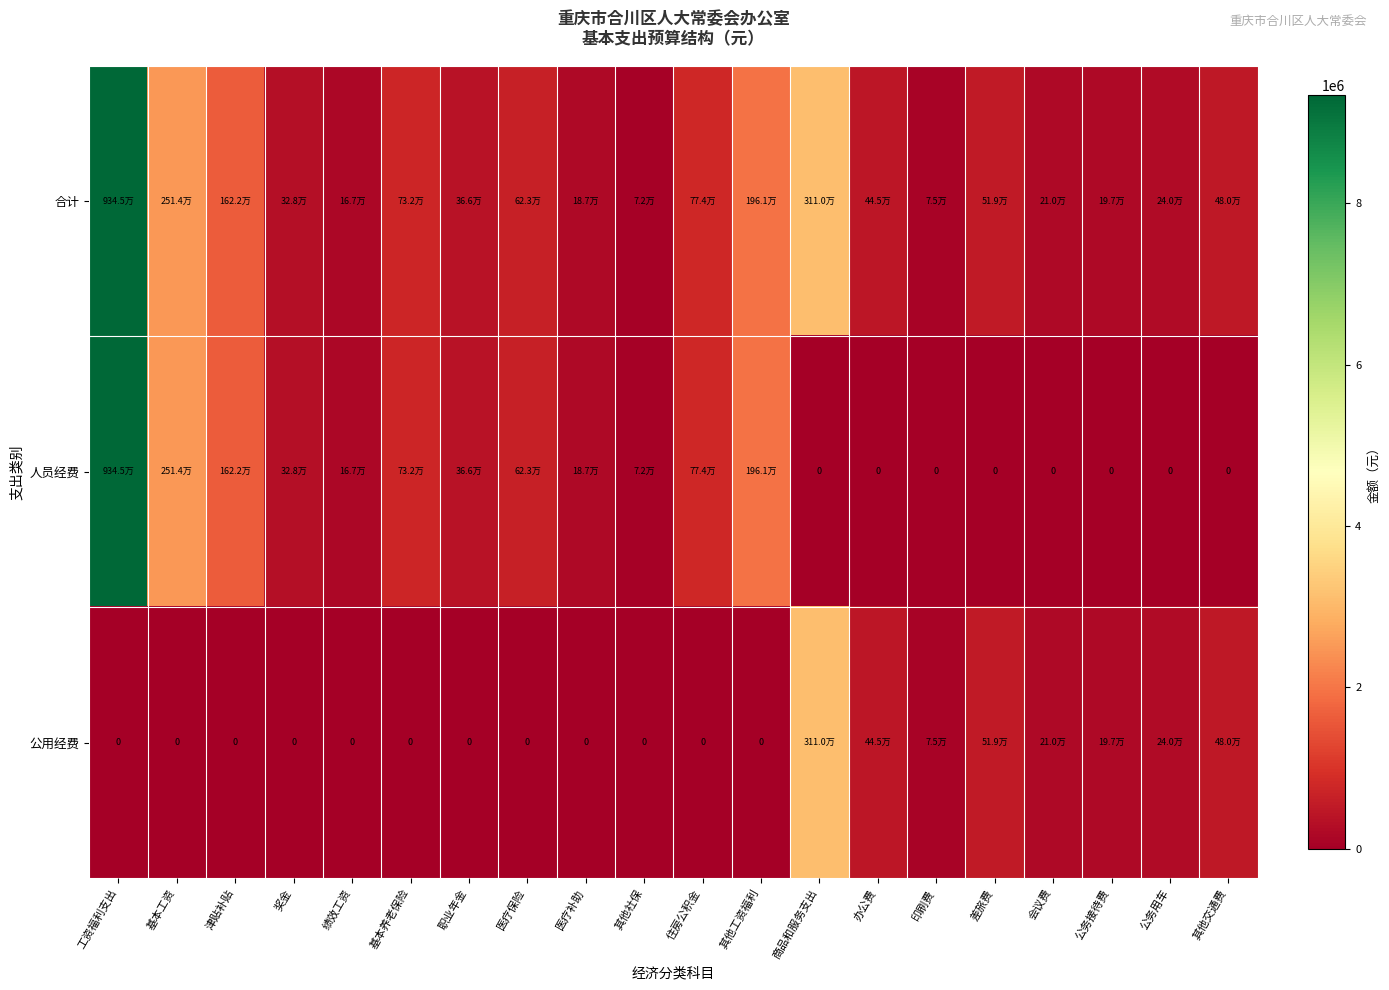

What is the total value across all series at 职业年金?

731501.9